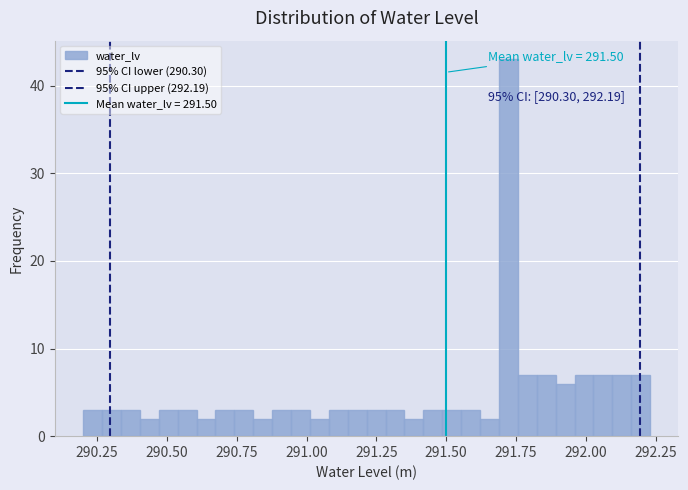

Read against the x-axis, roughly where is the centre of the tallest bar?

291.70